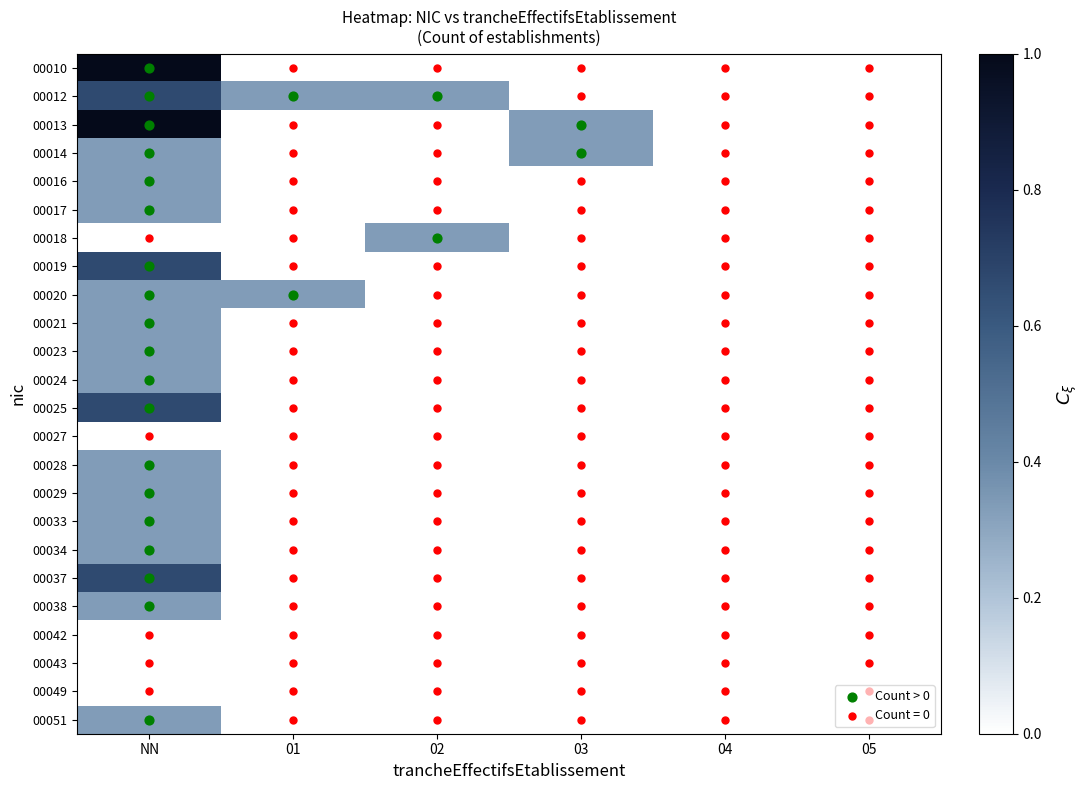

At which category is the sum across all series the highest?

NN